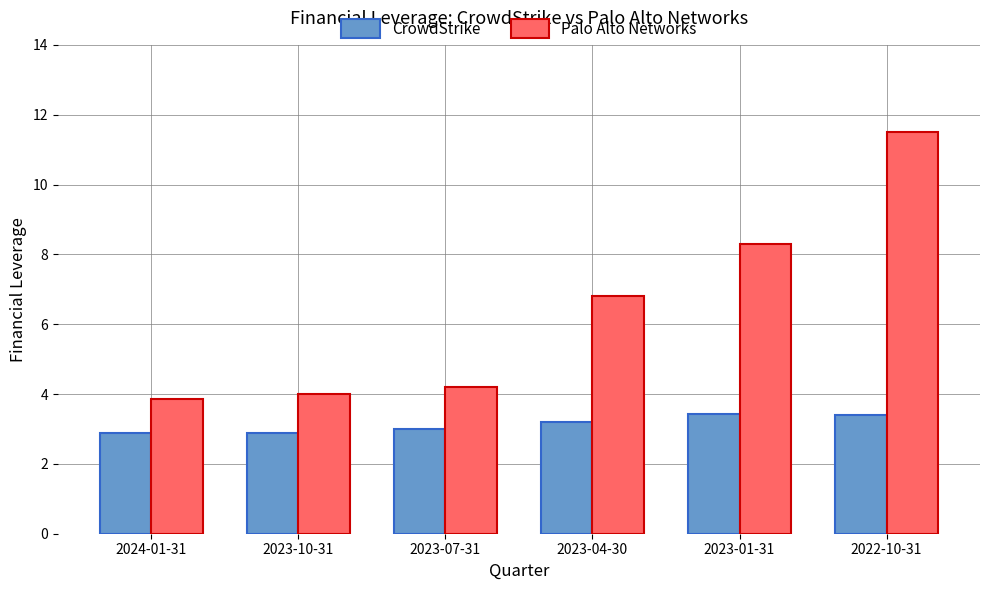

What is the label of the 2nd bar from the left?

2023-10-31